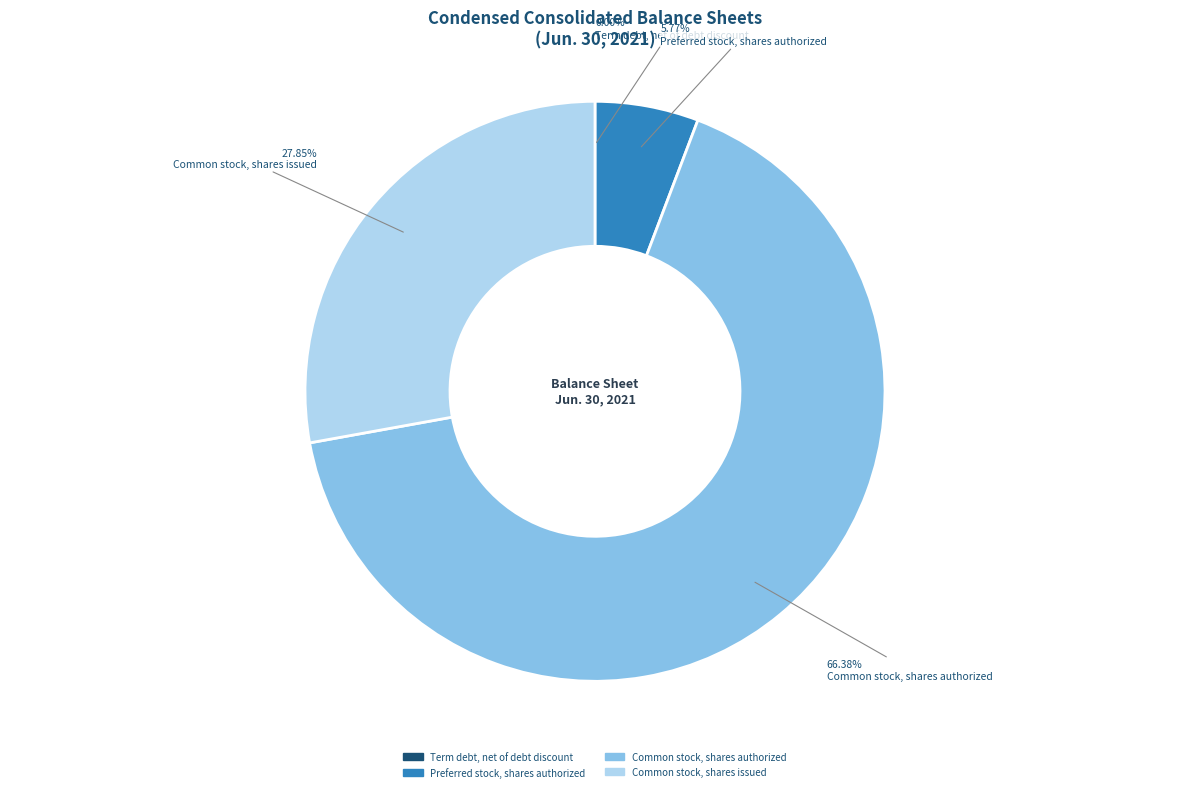

Which has a higher value, Common stock, shares authorized or Common stock, shares issued?

Common stock, shares authorized